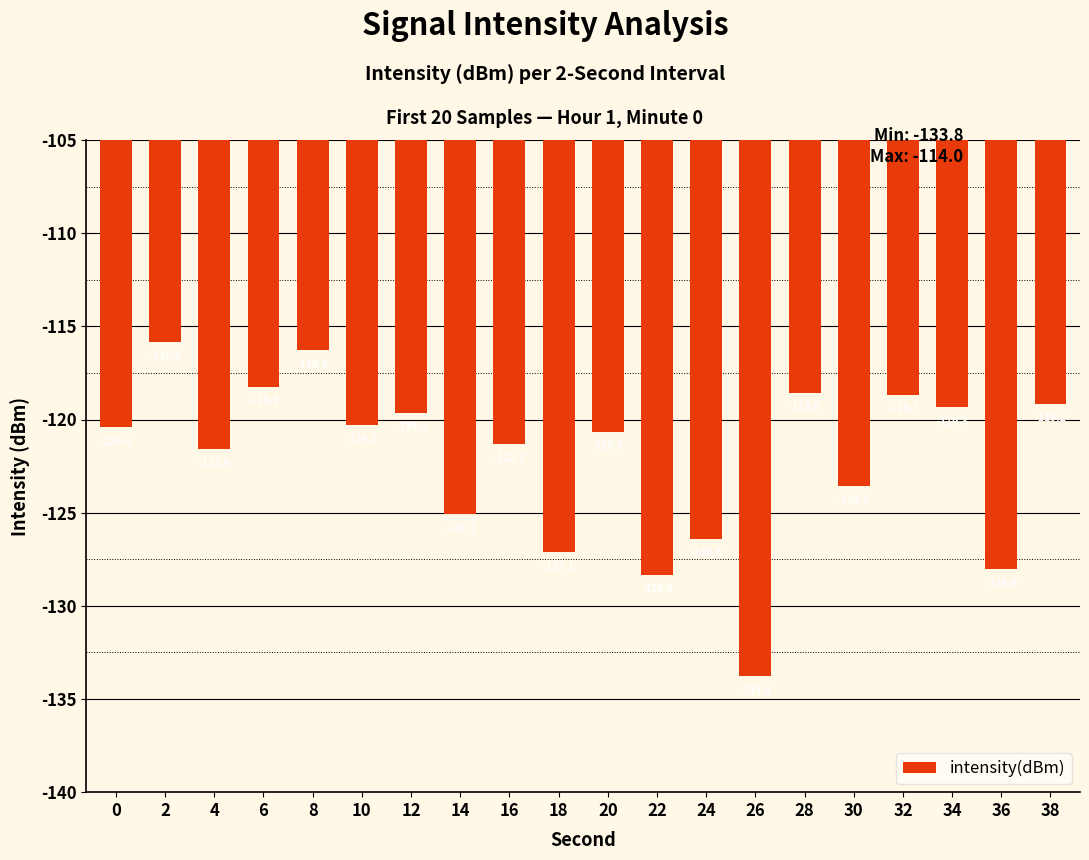

What is the sum of all values?

-2442.4